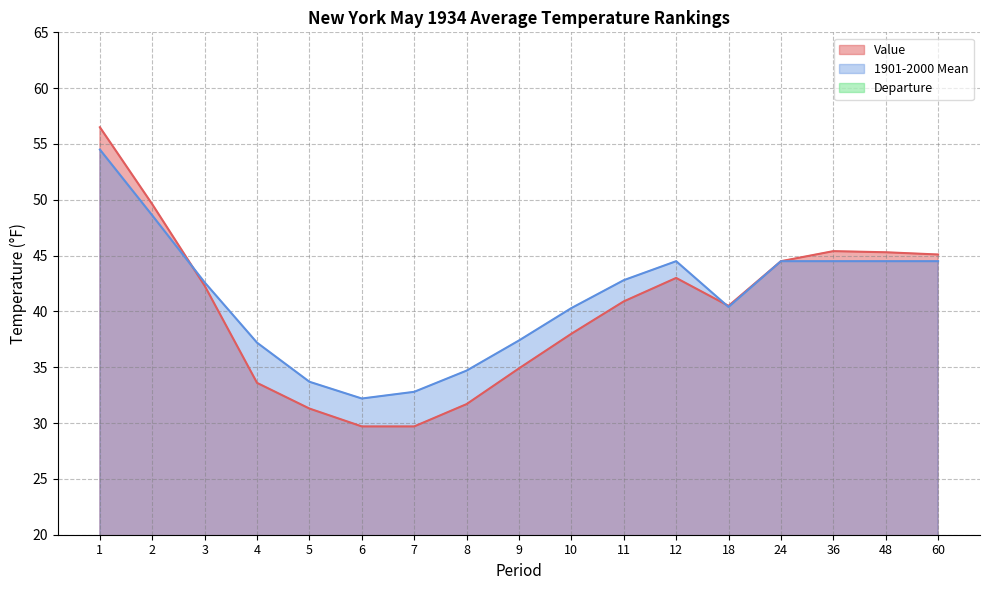

Reading right to left, transcribe all the data shown in this chart.

Value: 45.1	45.3	45.4	44.5	40.5	43.0	40.9	38.0	34.9	31.7	29.7	29.7	31.3	33.6	42.3	49.6	56.5
1901-2000 Mean: 44.5	44.5	44.5	44.5	40.4	44.5	42.8	40.3	37.4	34.7	32.8	32.2	33.7	37.2	42.6	48.6	54.5
Departure: 0.6	0.8	0.9	0.0	0.1	-1.5	-1.9	-2.3	-2.5	-3.0	-3.1	-2.5	-2.4	-3.6	-0.3	1.0	2.0